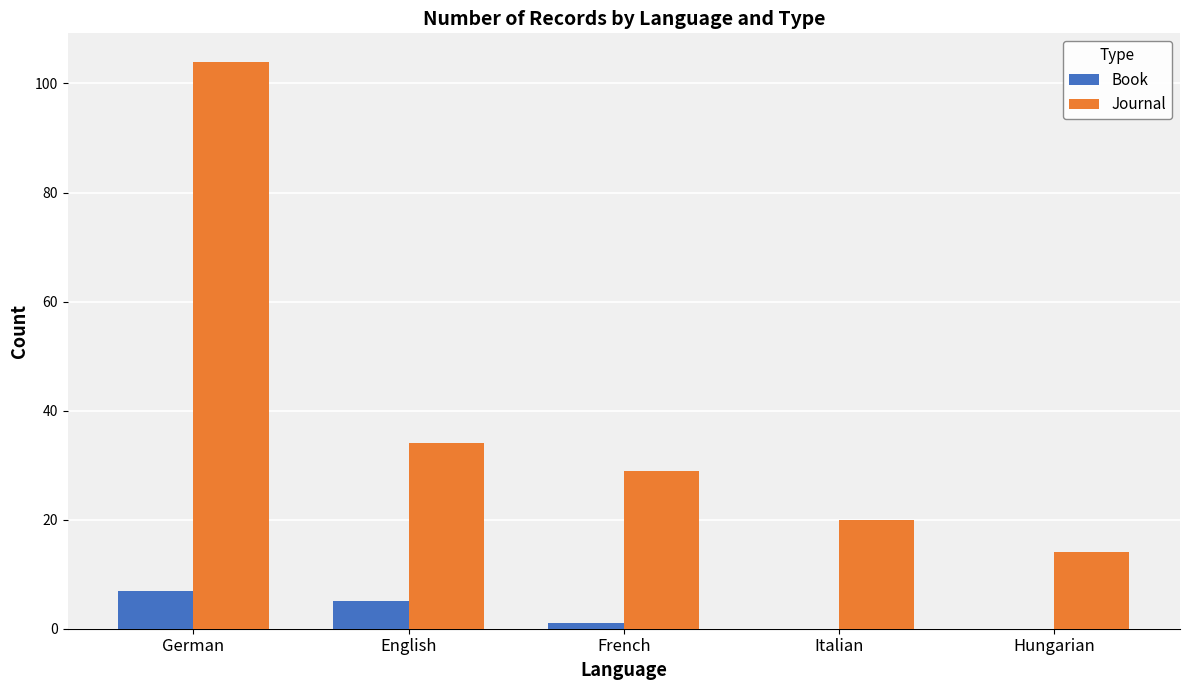

The Book series shows 0 at Hungarian. True or false?

True